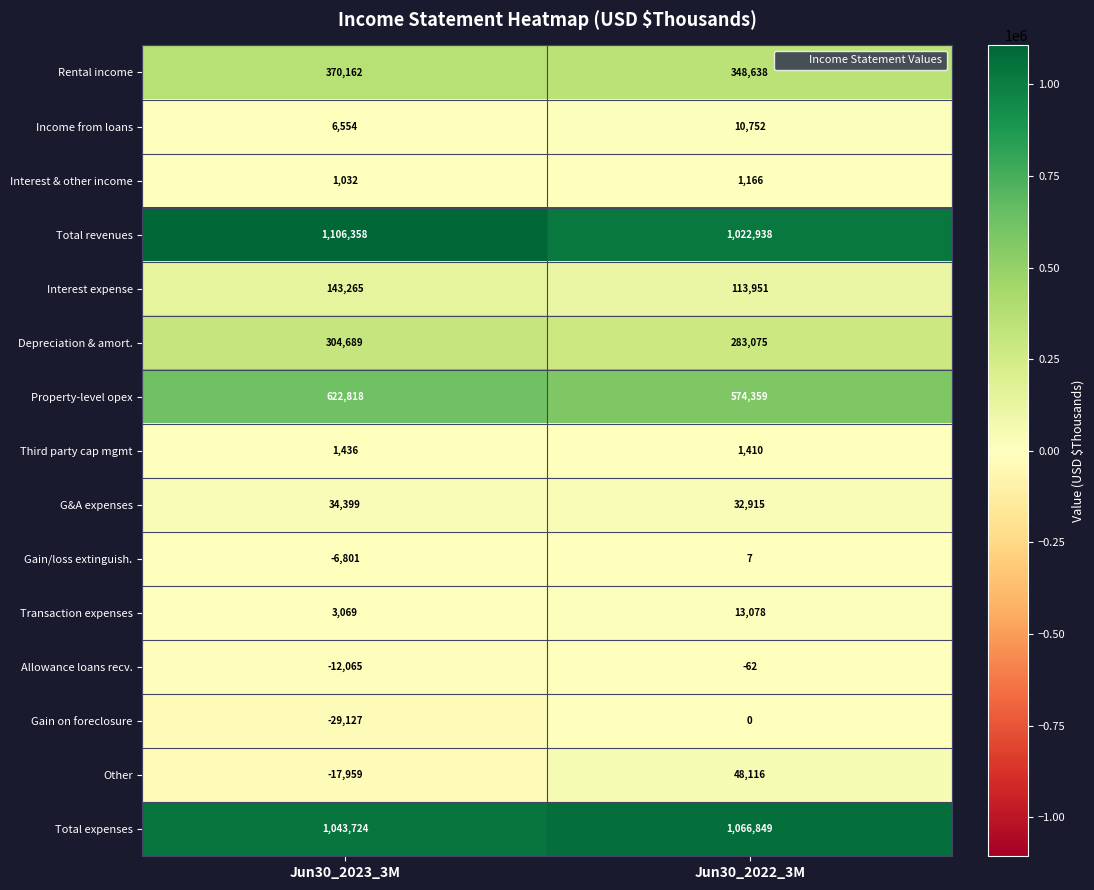

Reading right to left, list all the values displayed in this chart.

Rental income: Jun30_2022_3M=348638	Jun30_2023_3M=370162
Income from loans: Jun30_2022_3M=10752	Jun30_2023_3M=6554
Interest & other income: Jun30_2022_3M=1166	Jun30_2023_3M=1032
Total revenues: Jun30_2022_3M=1022938	Jun30_2023_3M=1106358
Interest expense: Jun30_2022_3M=113951	Jun30_2023_3M=143265
Depreciation & amort.: Jun30_2022_3M=283075	Jun30_2023_3M=304689
Property-level opex: Jun30_2022_3M=574359	Jun30_2023_3M=622818
Third party cap mgmt: Jun30_2022_3M=1410	Jun30_2023_3M=1436
G&A expenses: Jun30_2022_3M=32915	Jun30_2023_3M=34399
Gain/loss extinguish.: Jun30_2022_3M=7	Jun30_2023_3M=-6801
Transaction expenses: Jun30_2022_3M=13078	Jun30_2023_3M=3069
Allowance loans recv.: Jun30_2022_3M=-62	Jun30_2023_3M=-12065
Gain on foreclosure: Jun30_2022_3M=0	Jun30_2023_3M=-29127
Other: Jun30_2022_3M=48116	Jun30_2023_3M=-17959
Total expenses: Jun30_2022_3M=1066849	Jun30_2023_3M=1043724